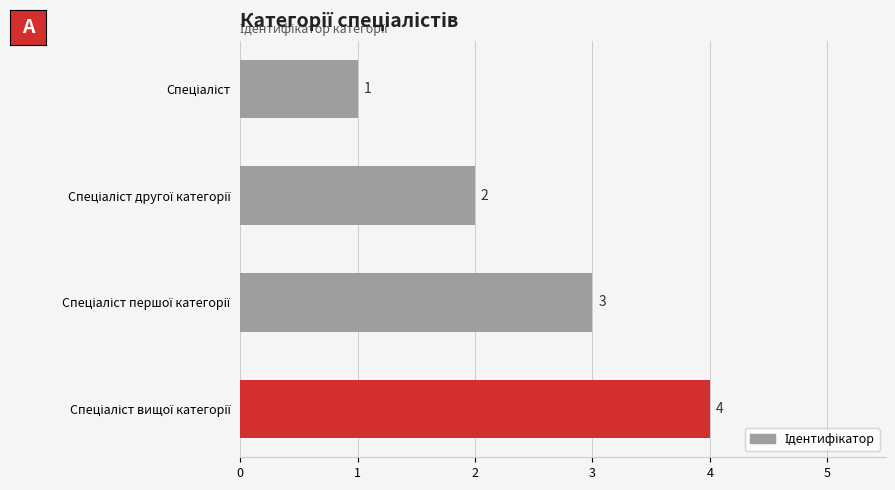

How many values are between 2 and 4?

3